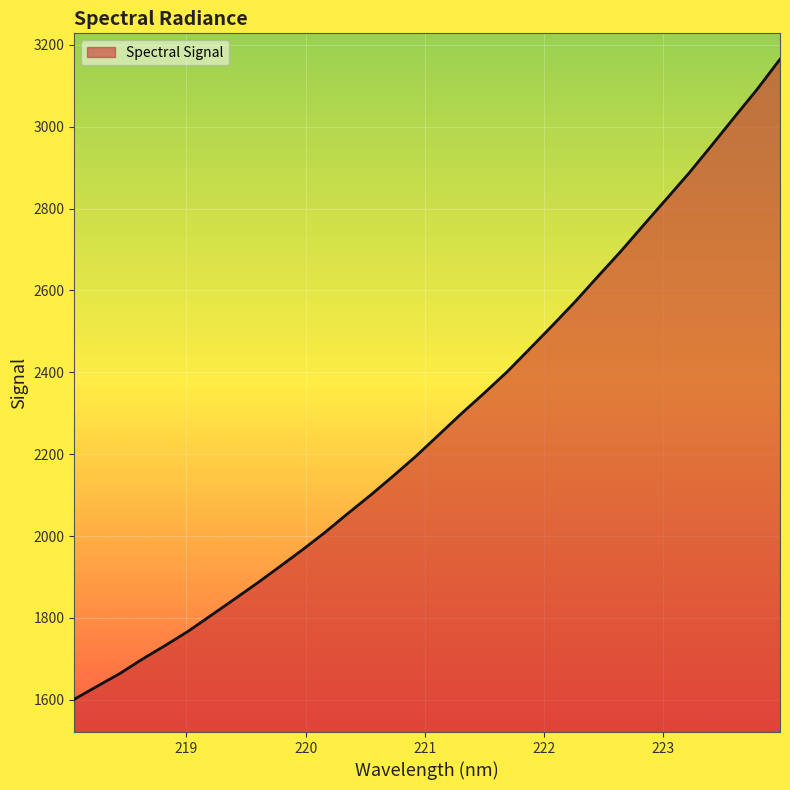

What is the greatest value displayed?

3164.6